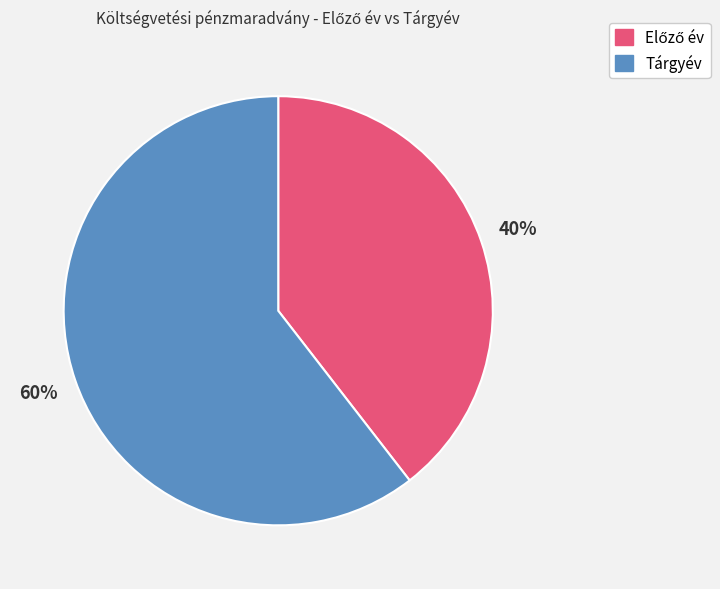

To the nearest percent, what portion does Tárgyév represent?

60%